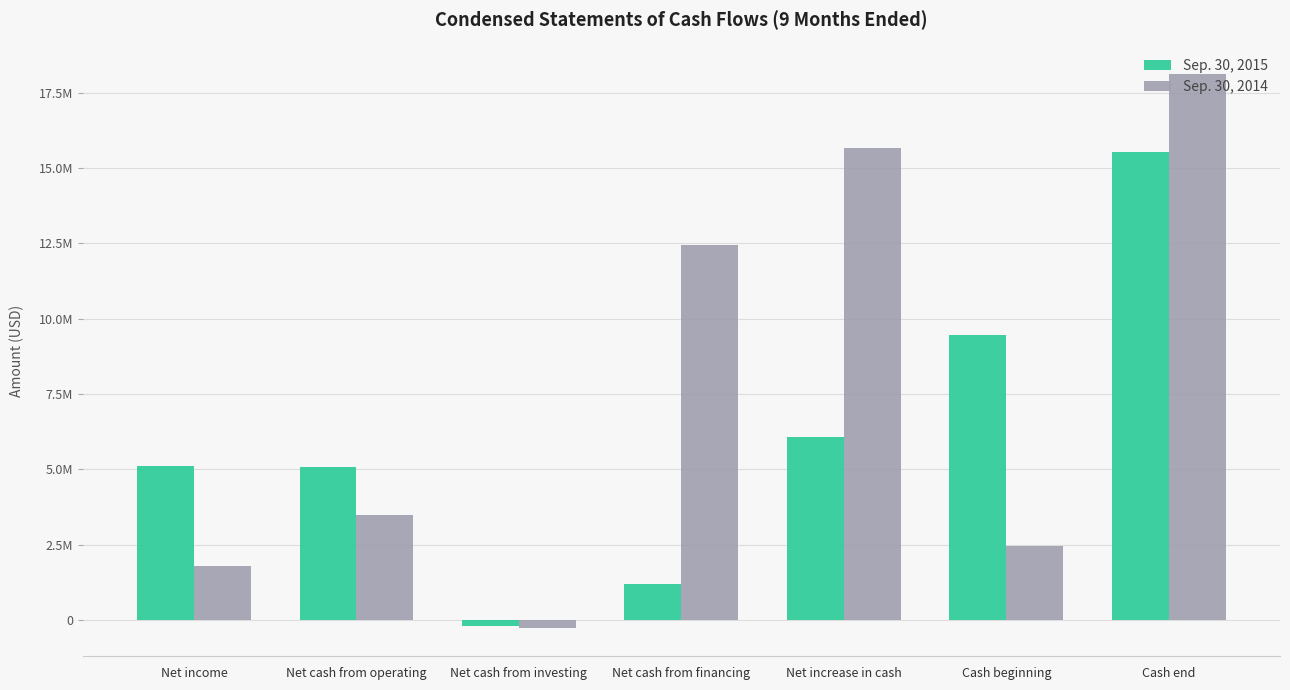

What is the value of the Sep. 30, 2015 bar at the 5th from the left?

6075085